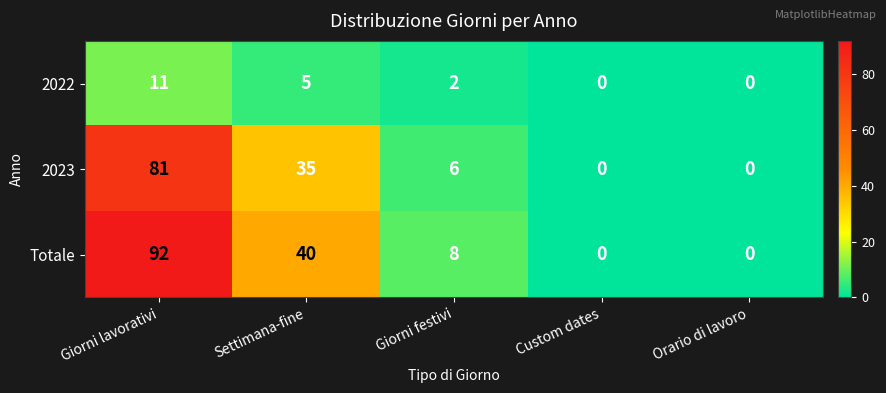

List the series in order of their peak value, highest first.

Totale, 2023, 2022